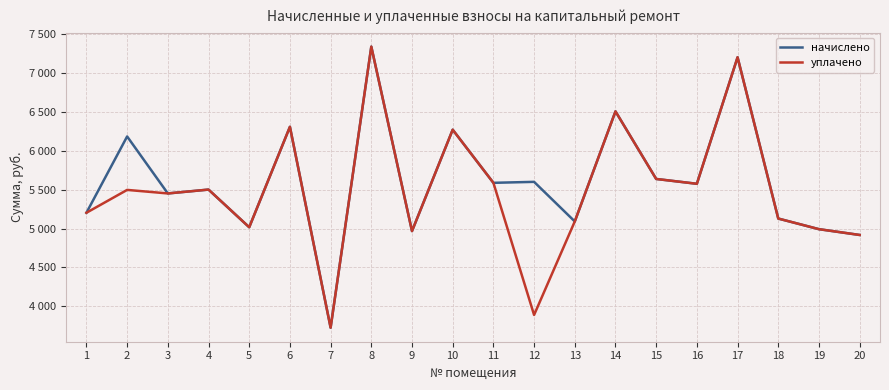

What is the difference between the уплачено values at 14 and 15?

869.4